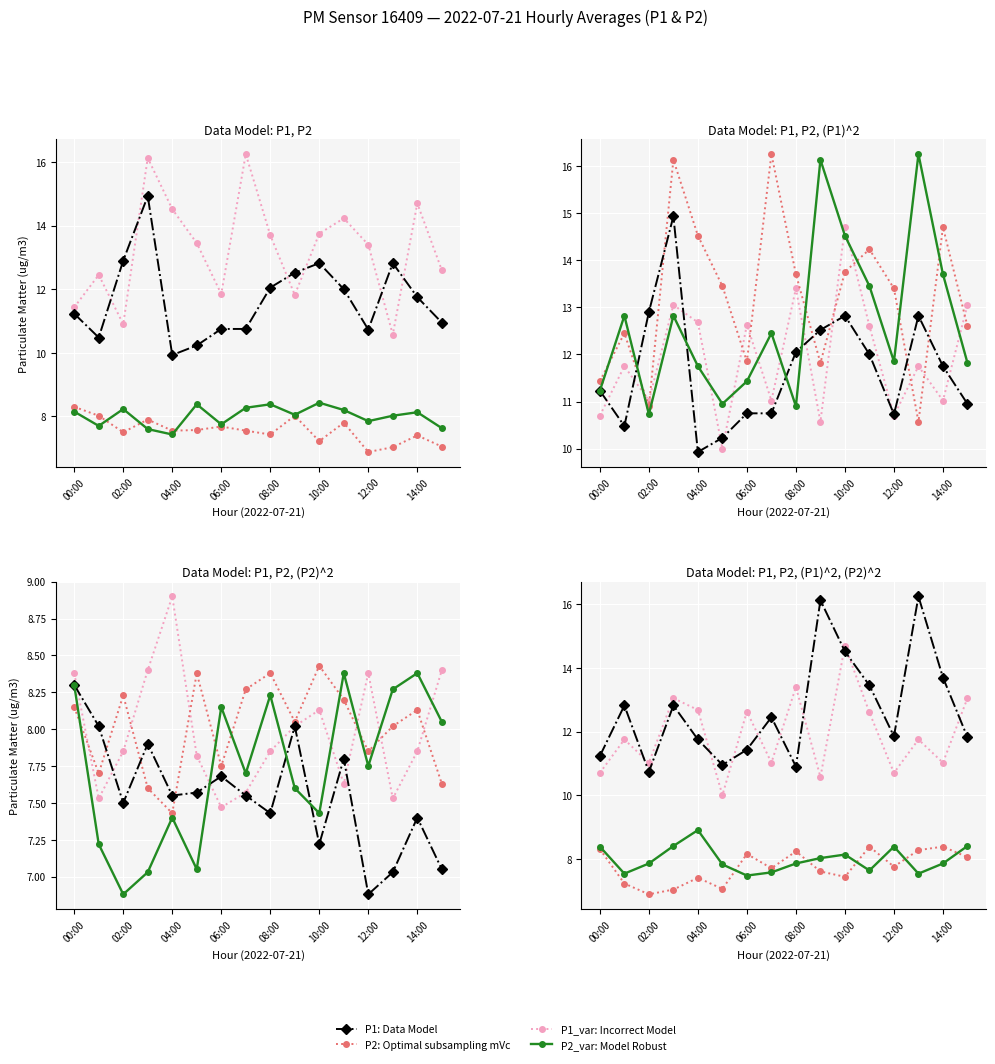

What is the difference between the P1_var: Incorrect Model values at 10 and 06:00?

1.6